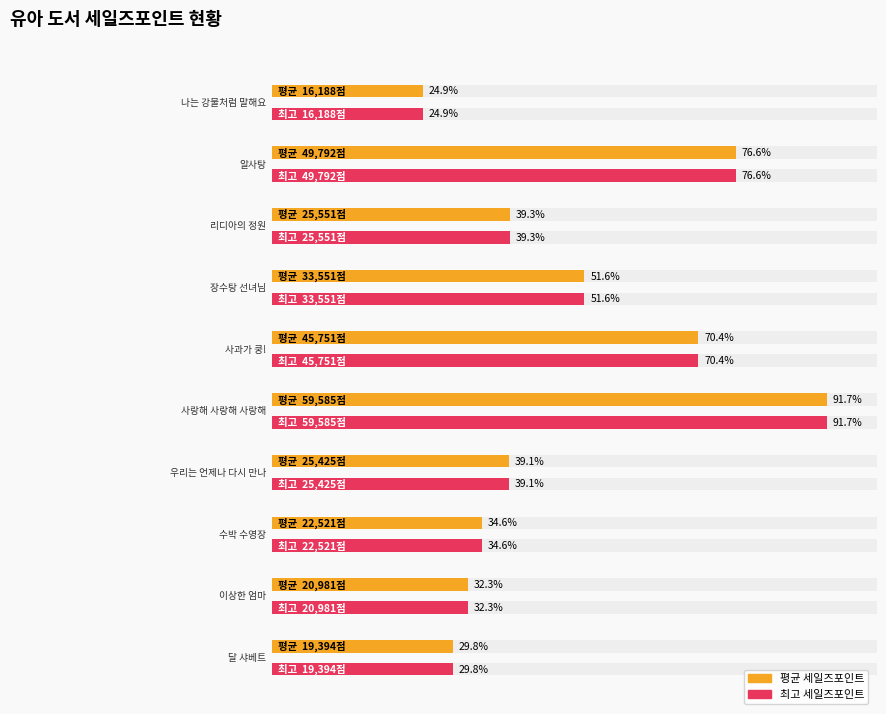

Reading right to left, list all the values displayed in this chart.

평균 세일즈포인트: 달 샤베트=19394	이상한 엄마=20981	수박 수영장=22521	우리는 언제나 다시 만나=25425	사랑해 사랑해 사랑해=59585	사과가 쿵!=45751	장수탕 선녀님=33551	리디아의 정원=25551	알사탕=49792	나는 강물처럼 말해요=16188
최고 세일즈포인트: 달 샤베트=19394	이상한 엄마=20981	수박 수영장=22521	우리는 언제나 다시 만나=25425	사랑해 사랑해 사랑해=59585	사과가 쿵!=45751	장수탕 선녀님=33551	리디아의 정원=25551	알사탕=49792	나는 강물처럼 말해요=16188